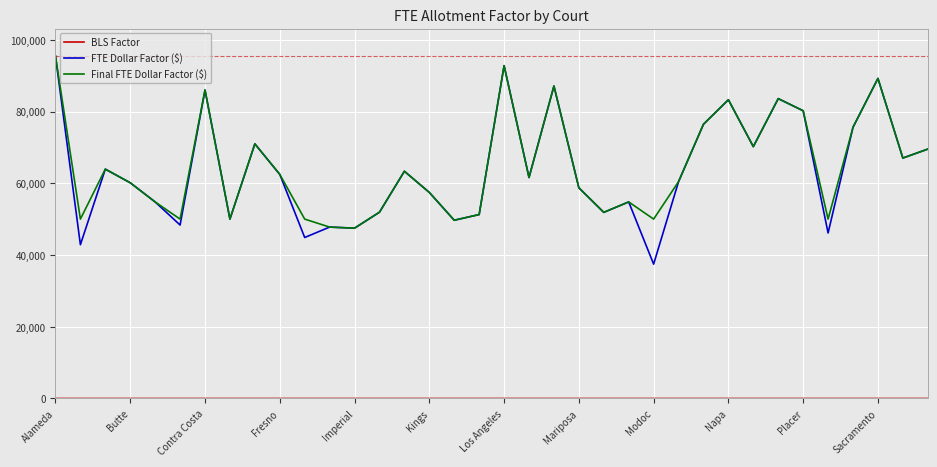

What is the greatest value displayed?

95509.2